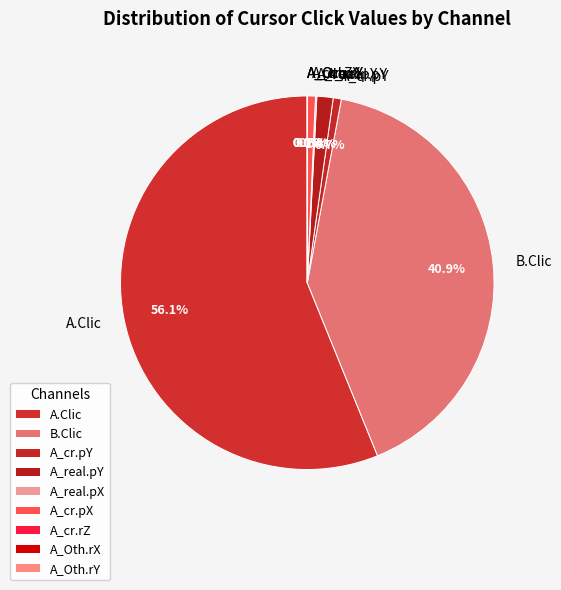

Count the number of slices in the pie.

9